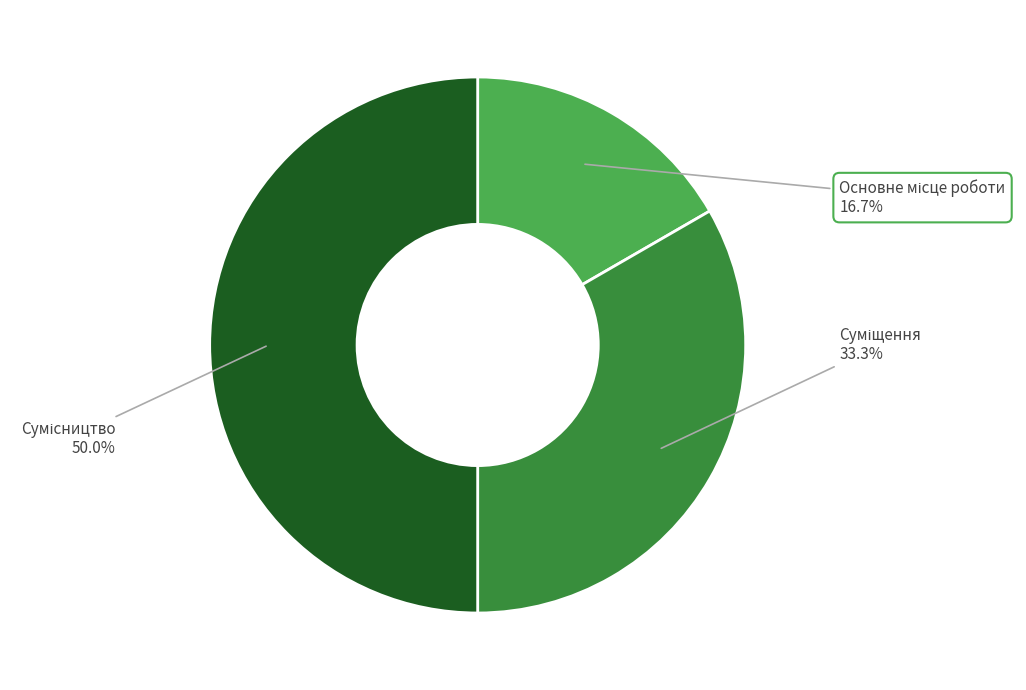

Count the number of slices in the pie.

3